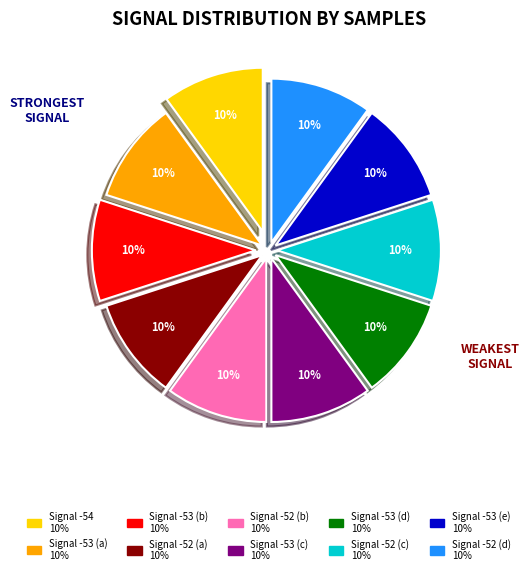

Does any single category account for the majority?

No